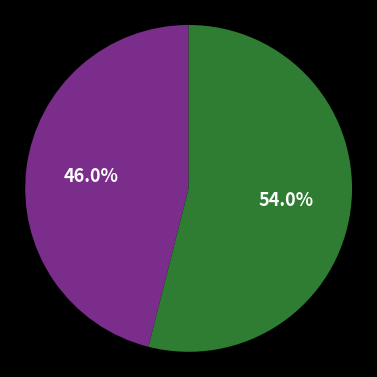

Is there any slice that represents more than half of the pie?

Yes